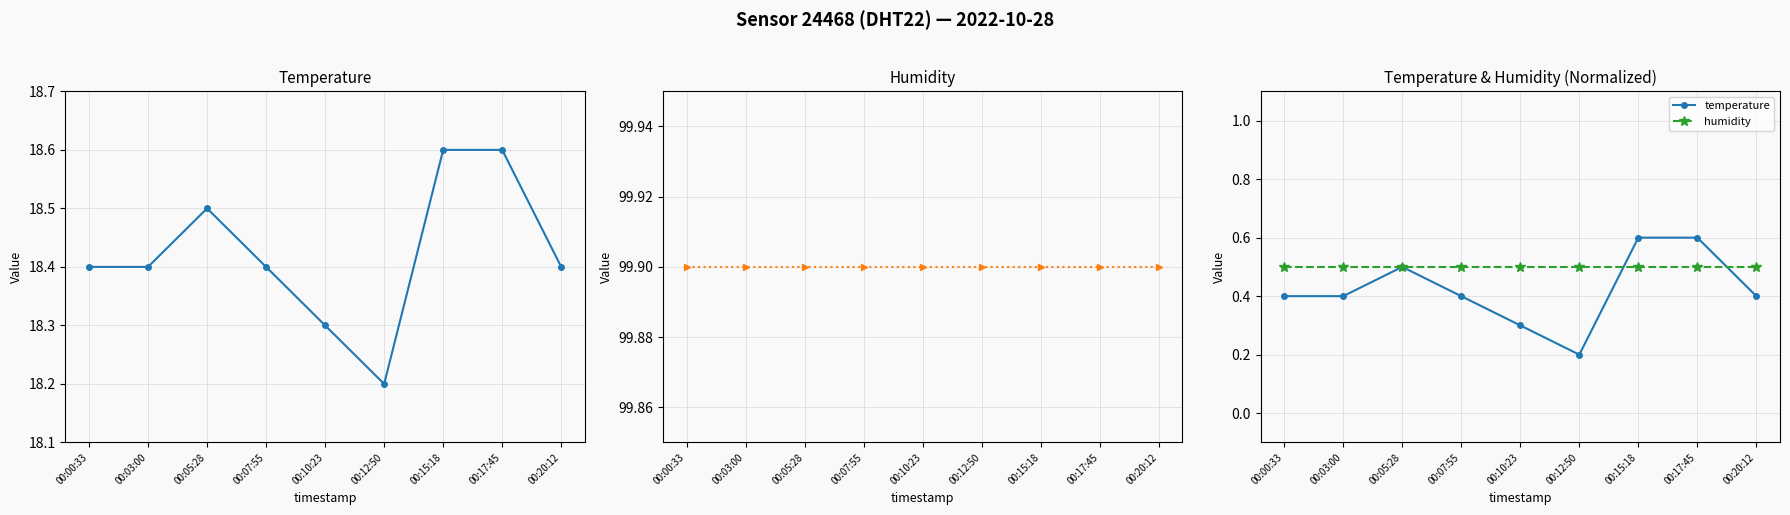

What is the label of the 3rd point from the right?

00:15:18